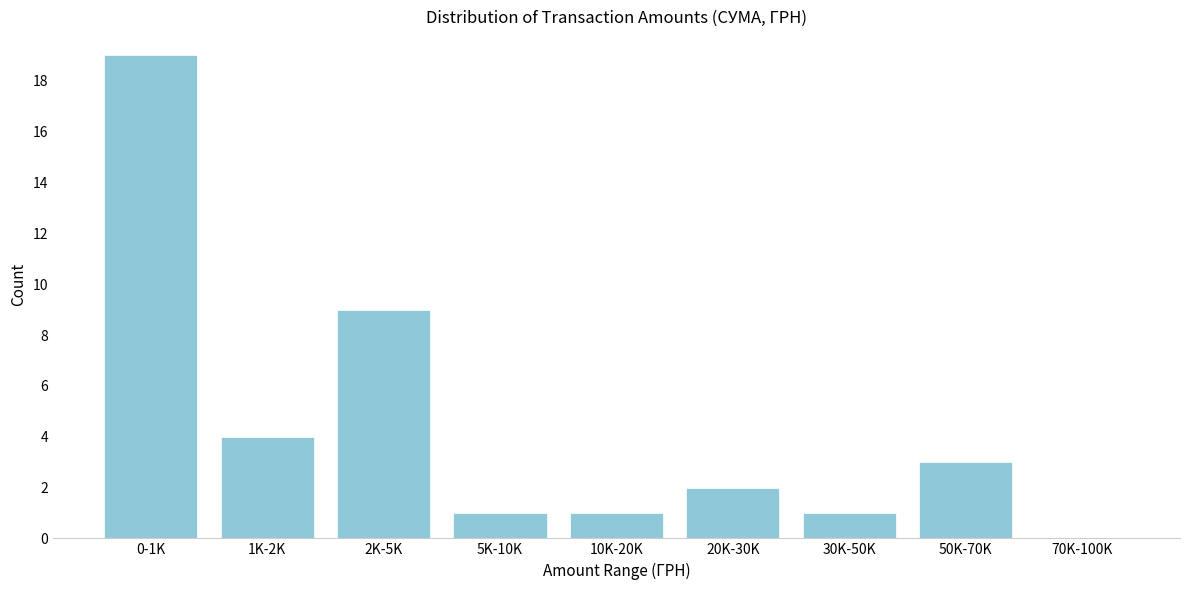

Reading right to left, extract all data points from this chart.

70K-100K=0	50K-70K=3	30K-50K=1	20K-30K=2	10K-20K=1	5K-10K=1	2K-5K=9	1K-2K=4	0-1K=19